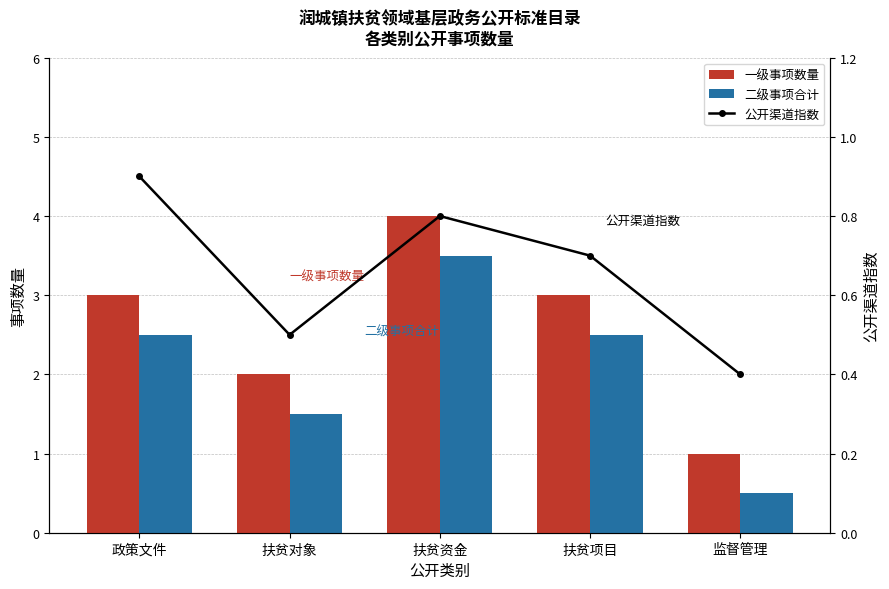

What is the difference between the maximum and second lowest values in the 公开渠道数（标准化） series?

0.4